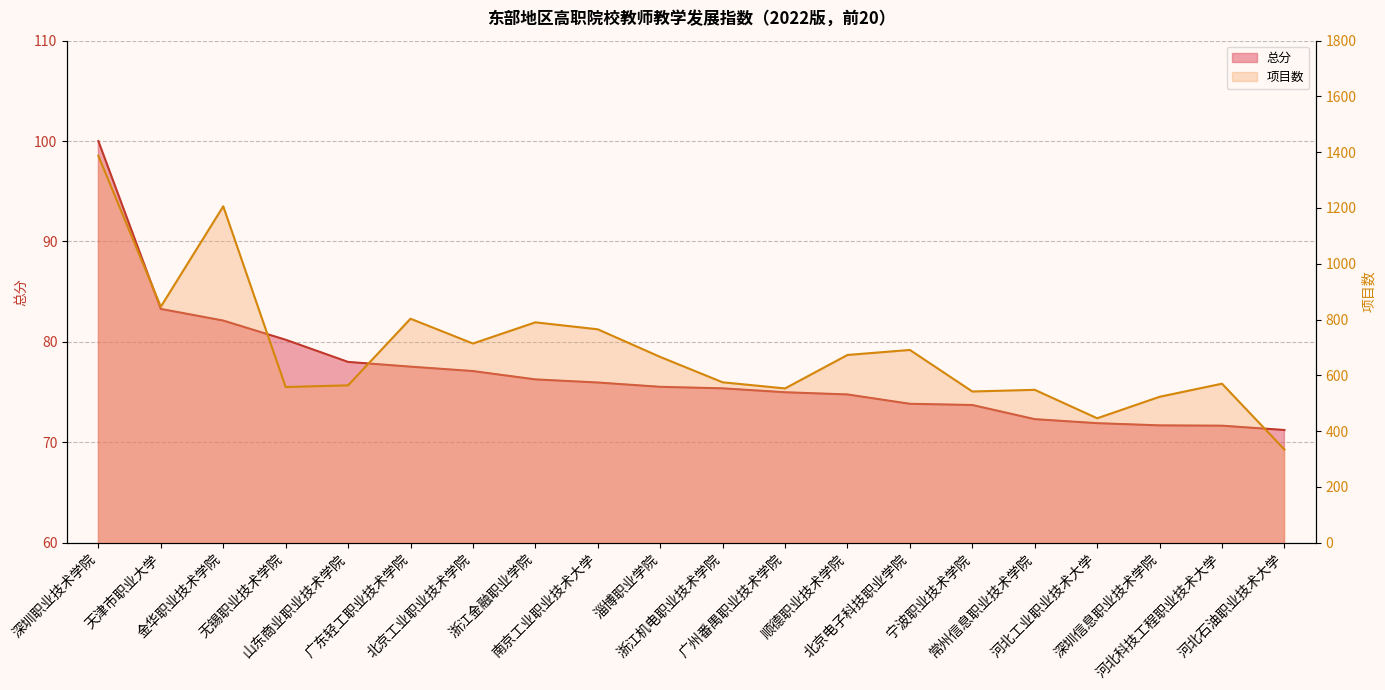

What is the average value of the 总分 series?

76.9